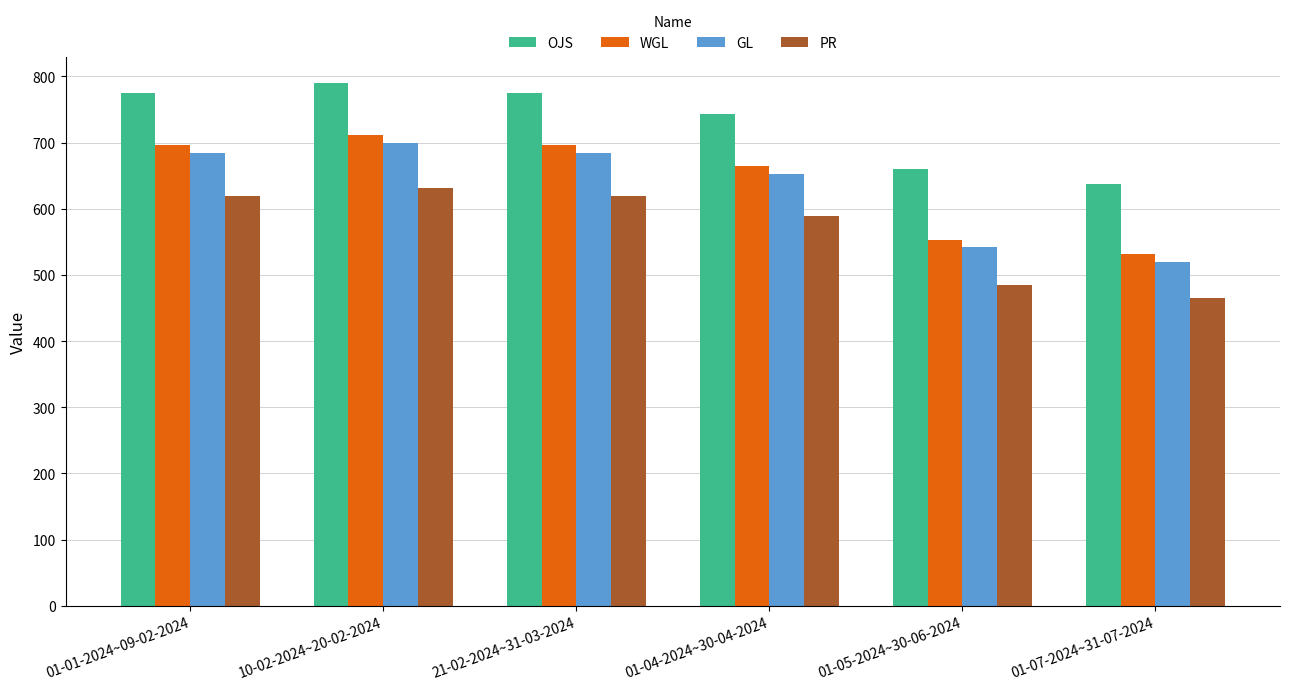

Does the chart contain any negative values?

No